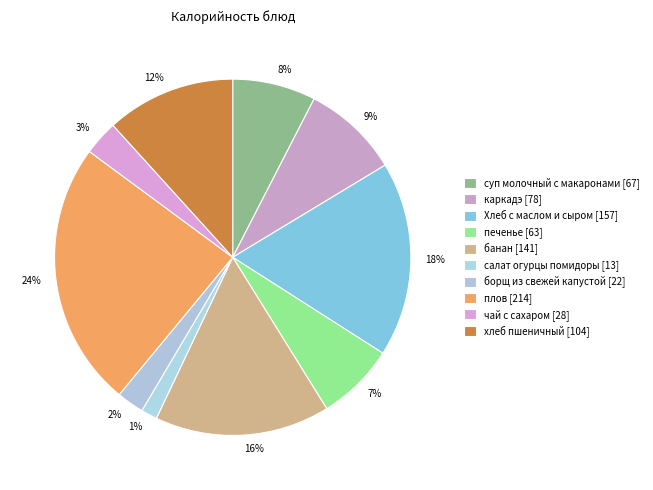

What is the largest slice in the pie chart?

плов